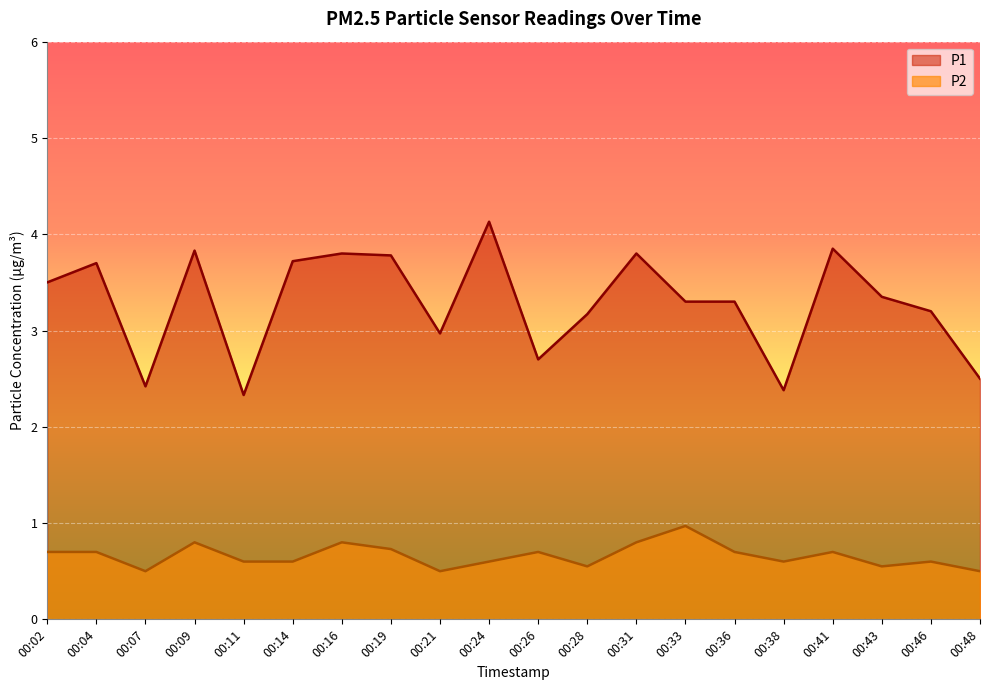

Rank the series at 00:14 from highest to lowest value.

P1, P2